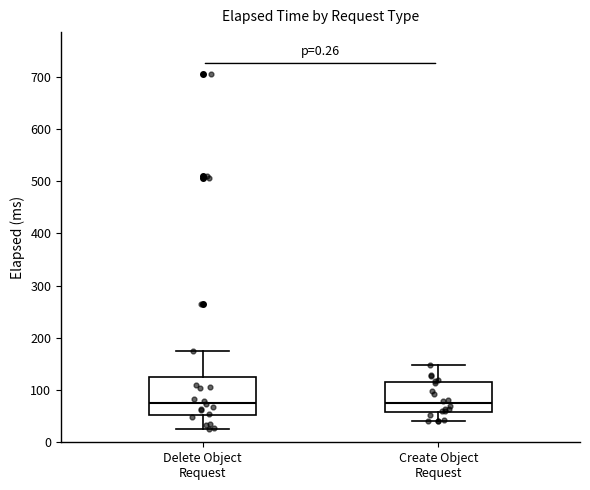

Reading left to right, transcribe this box plot: for each box, give where its median line is, the range the box spans, and where its two whiskers end, as read against the y-axis. The values are not printed on the chart, so give them approximately, as read against the axis.

Delete Object Request: median 80, box 50 to 130, whiskers 30 to 170
Create Object Request: median 70, box 60 to 120, whiskers 40 to 150